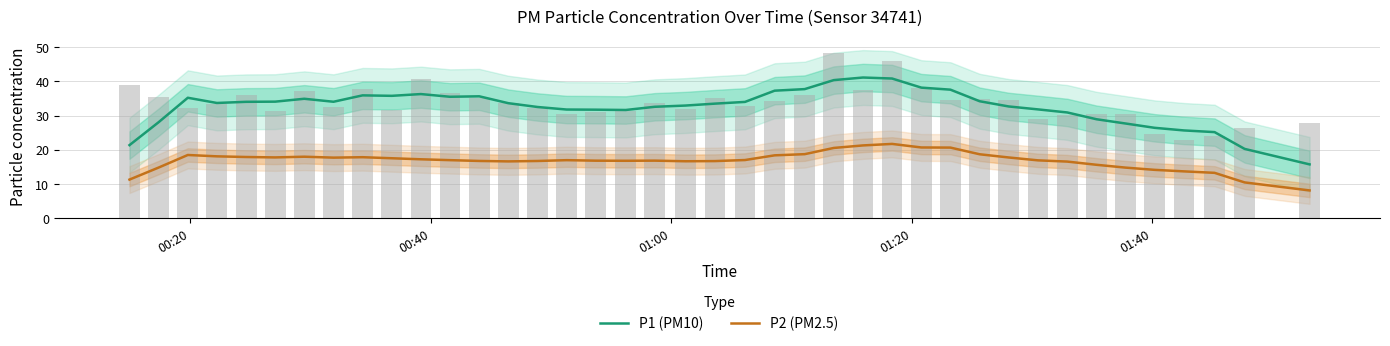

What is the value of the P2 (PM2.5) bar at the 18th from the left?

16.7